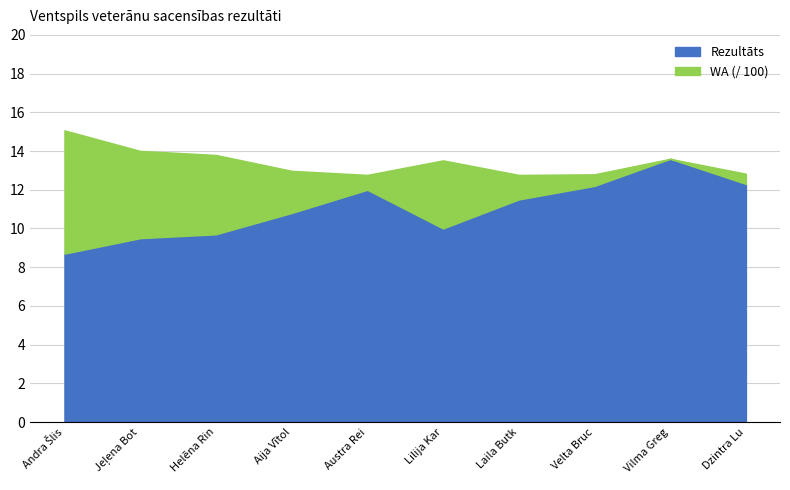

Rank the series by their maximum value, from highest to lowest.

WA, Rezultāts